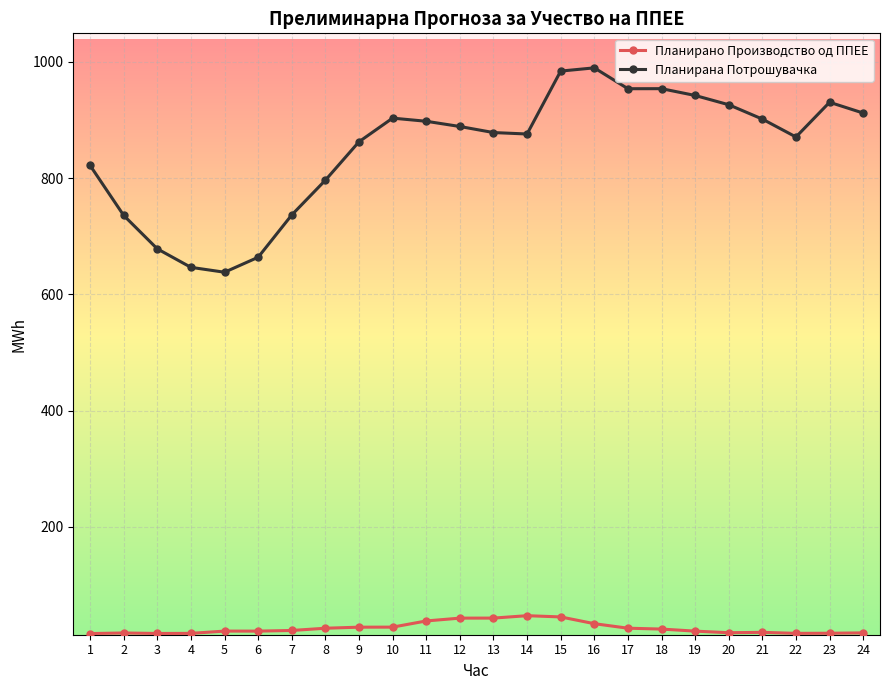

Which series has the widest spread of values?

Планирана Потрошувачка